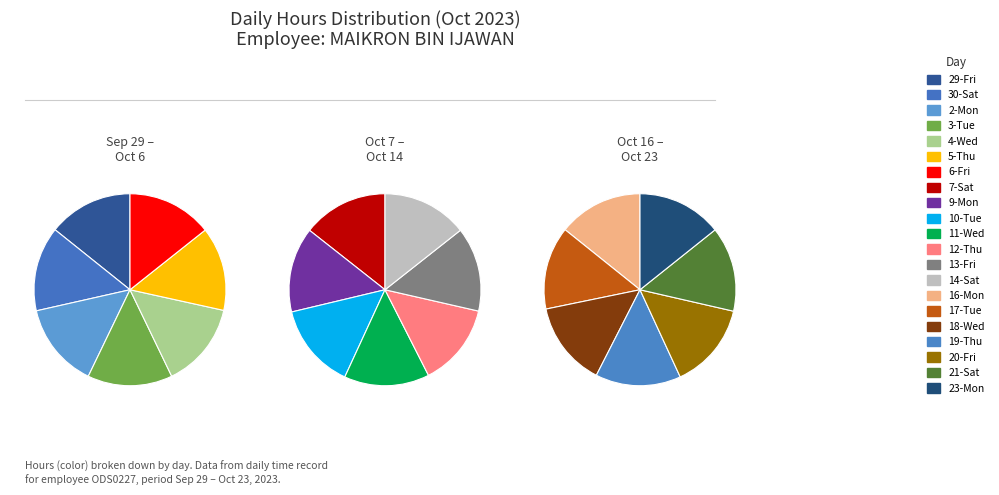

Count the number of slices in the pie.

21